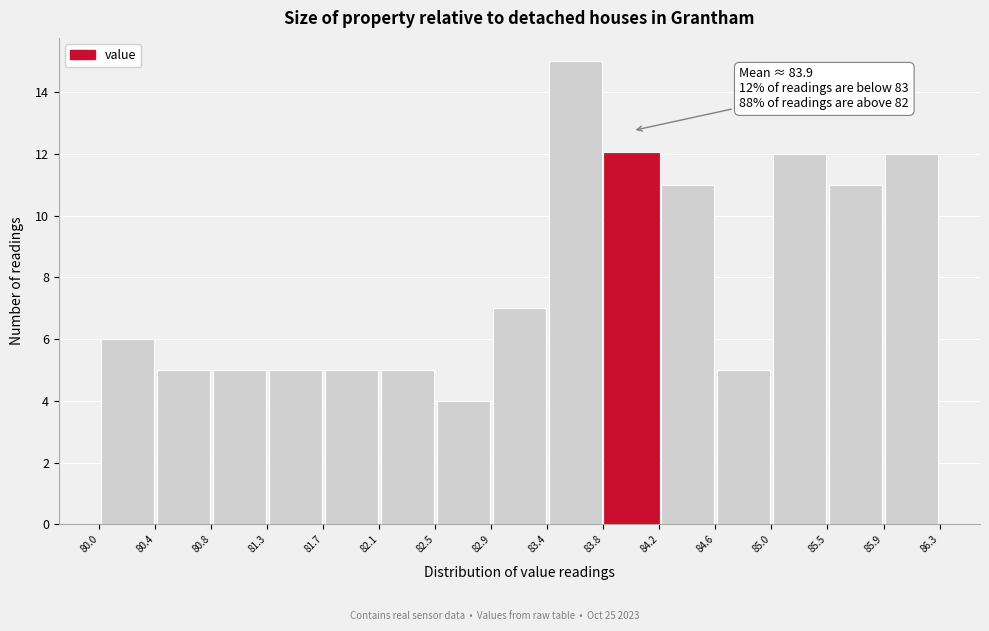

Which range on the x-axis has the tallest bar?

83.4 to 83.8